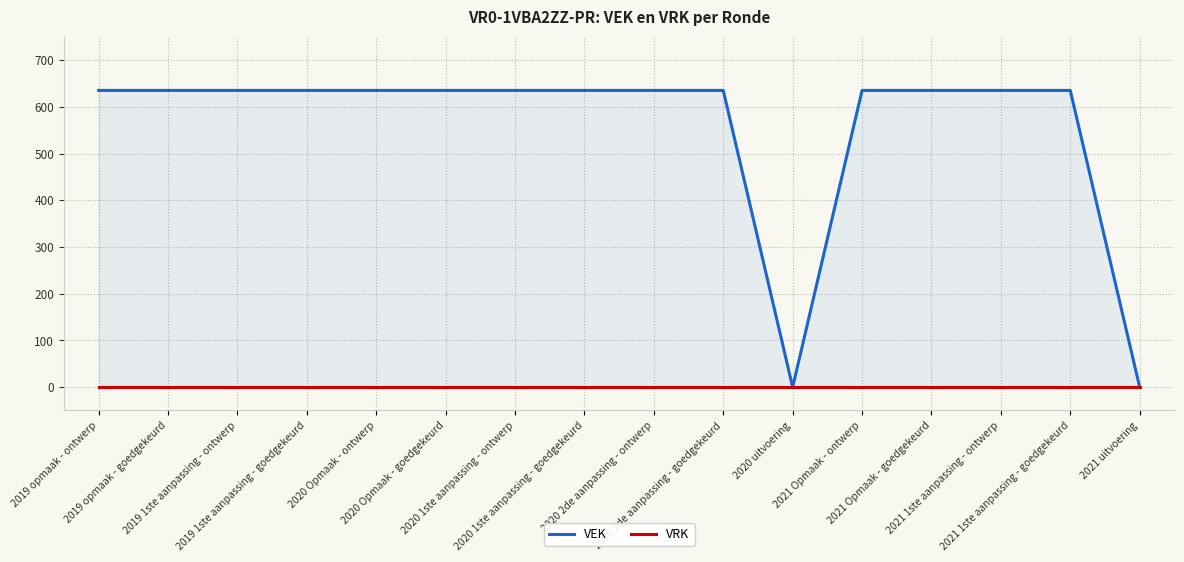

What is the total value across all series at 2020 2de aanpassing - goedgekeurd?

635